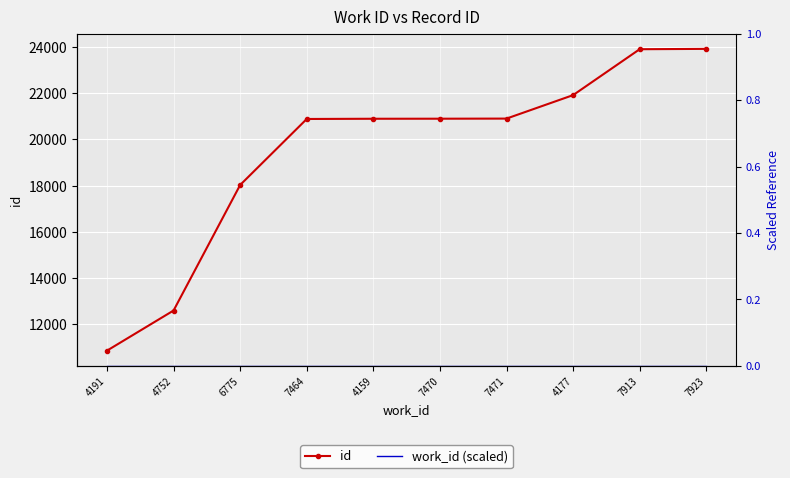

What is the label of the 6th point from the right?

4159